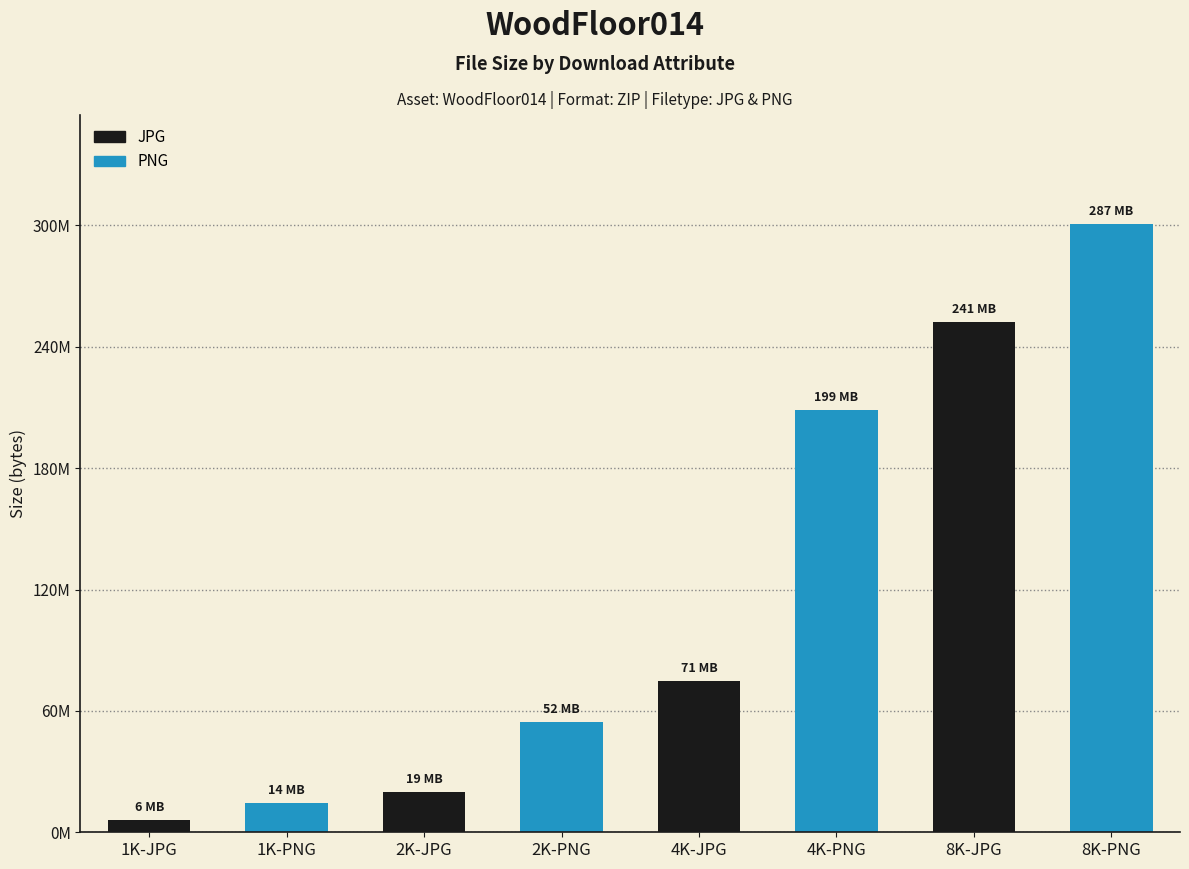

The chart shows a value of 208702639 at 4K-PNG. True or false?

True